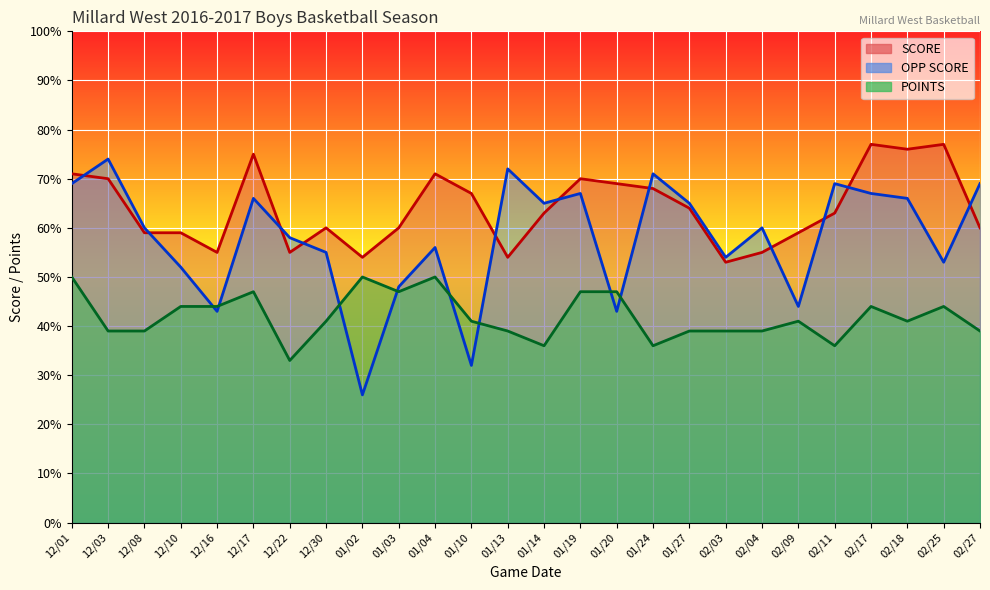

At which category does OPP SCORE reach its first local peak?

12/03